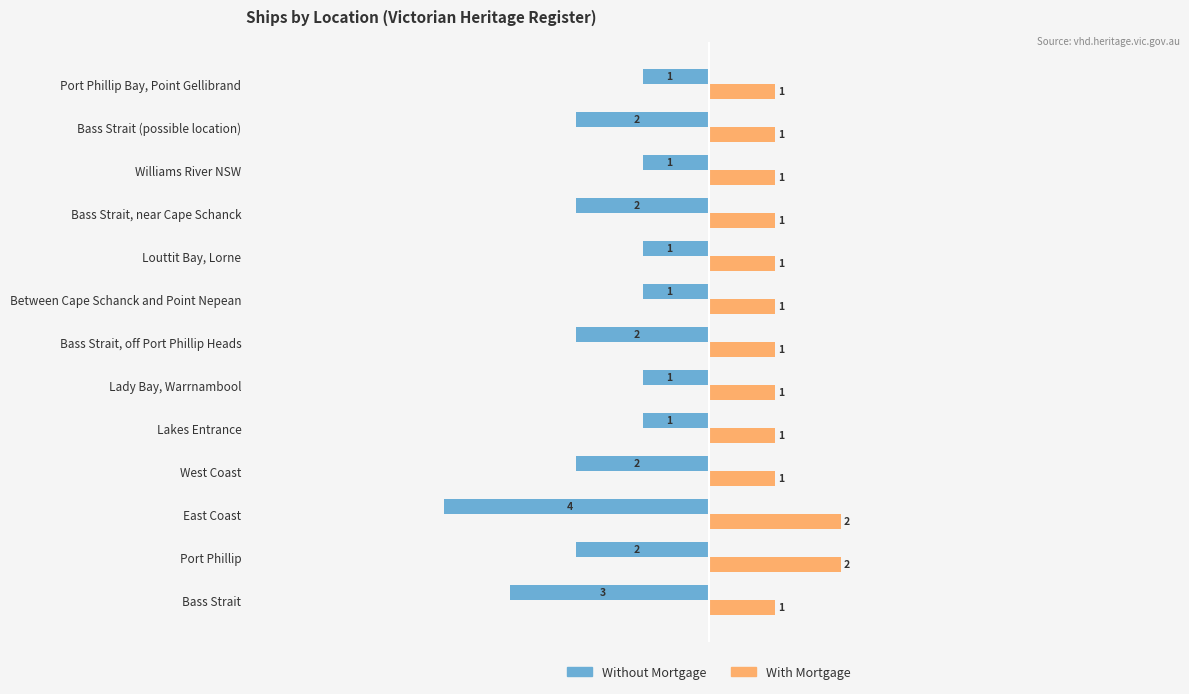

Count the With Mortgage values in the range 1 to 2.

13